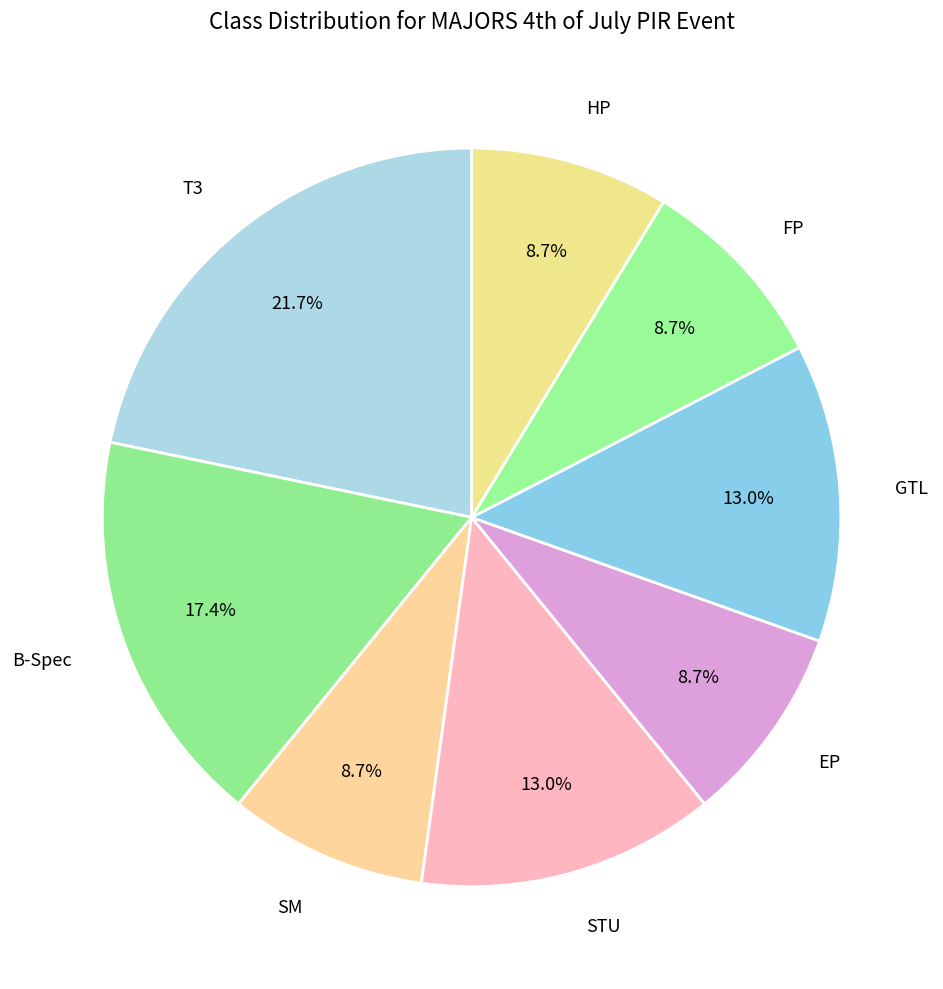

How many slices are in this pie chart?

8